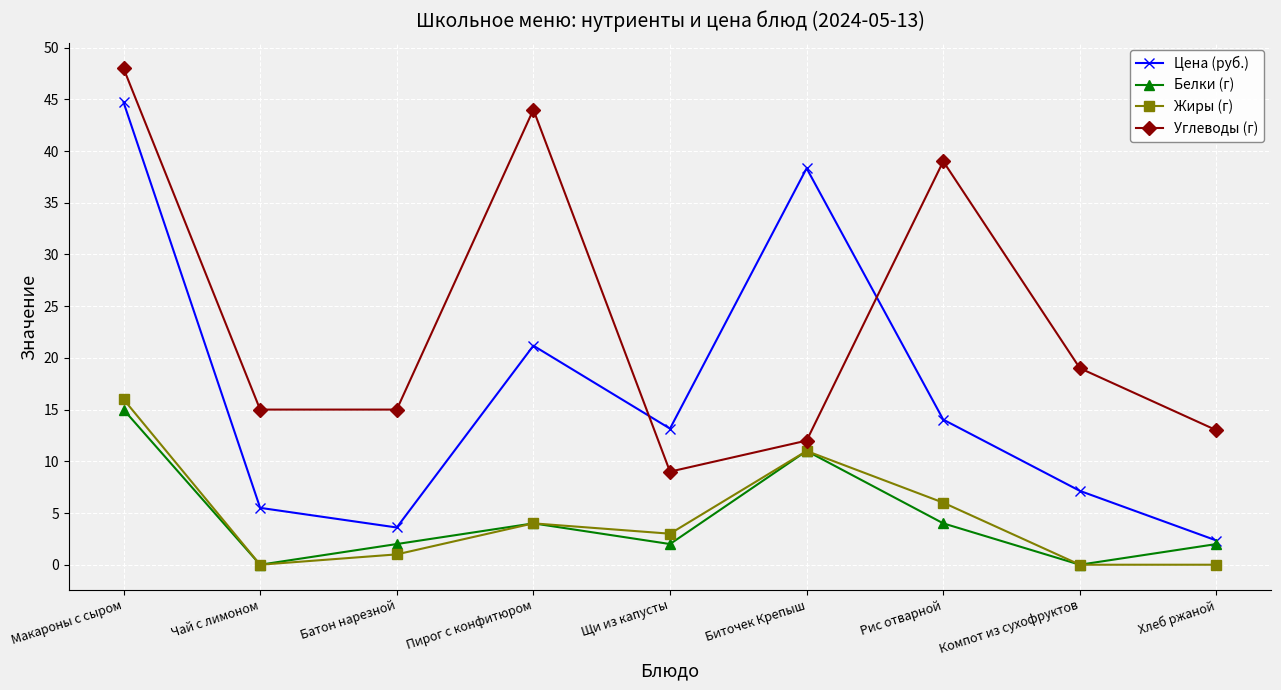

In Жиры (г), how many points are higher than both neighbors (excluding endpoints)?

2